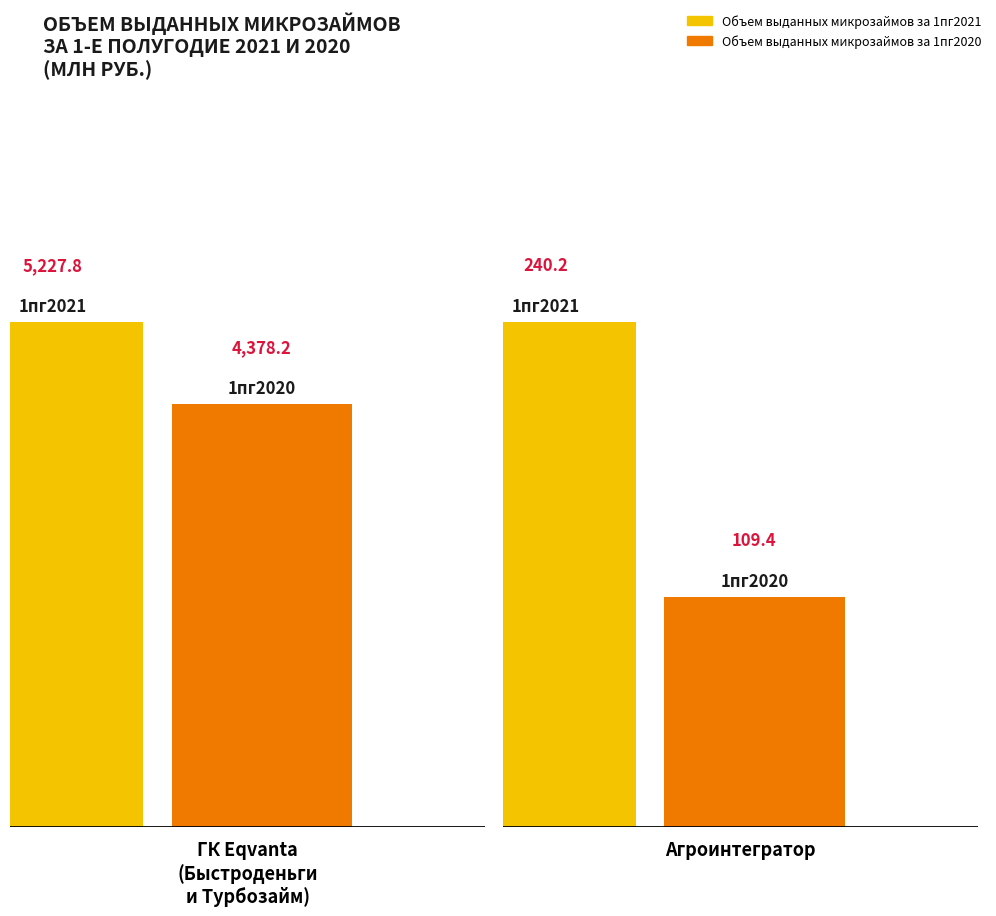

What is the label of the 1st bar from the left?

ГК Eqvanta (Быстроденьги и Турбозайм)